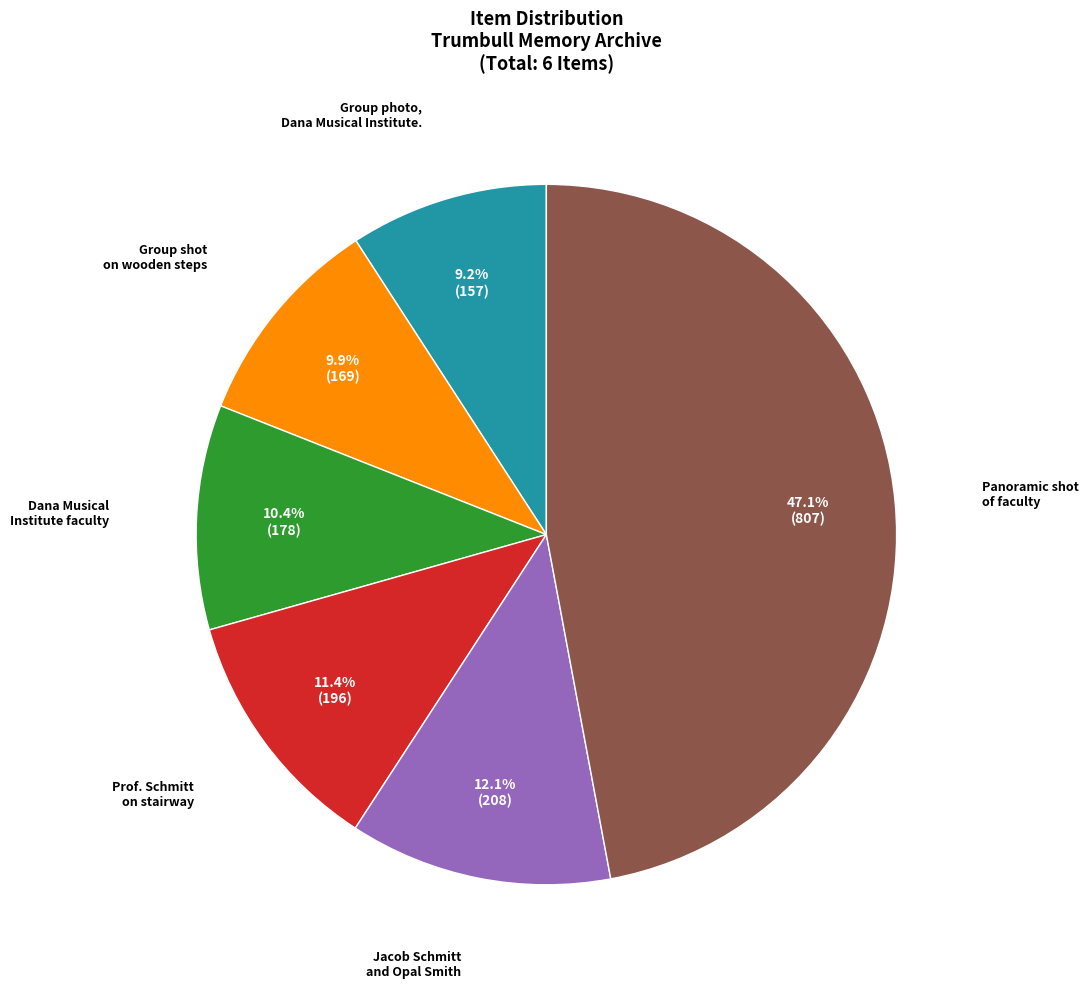

Does any single category account for the majority?

No